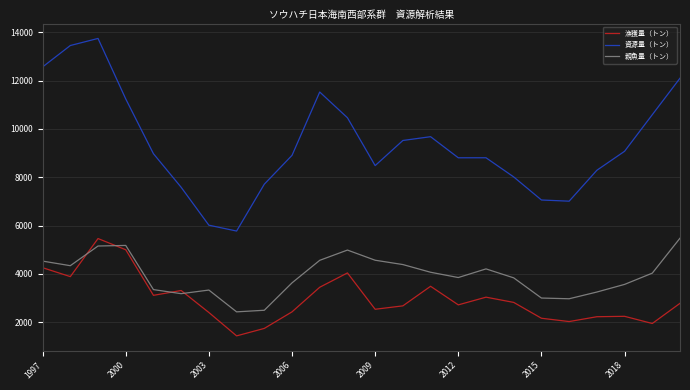

How many values in the 漁獲量（トン） series are below 2778?

12